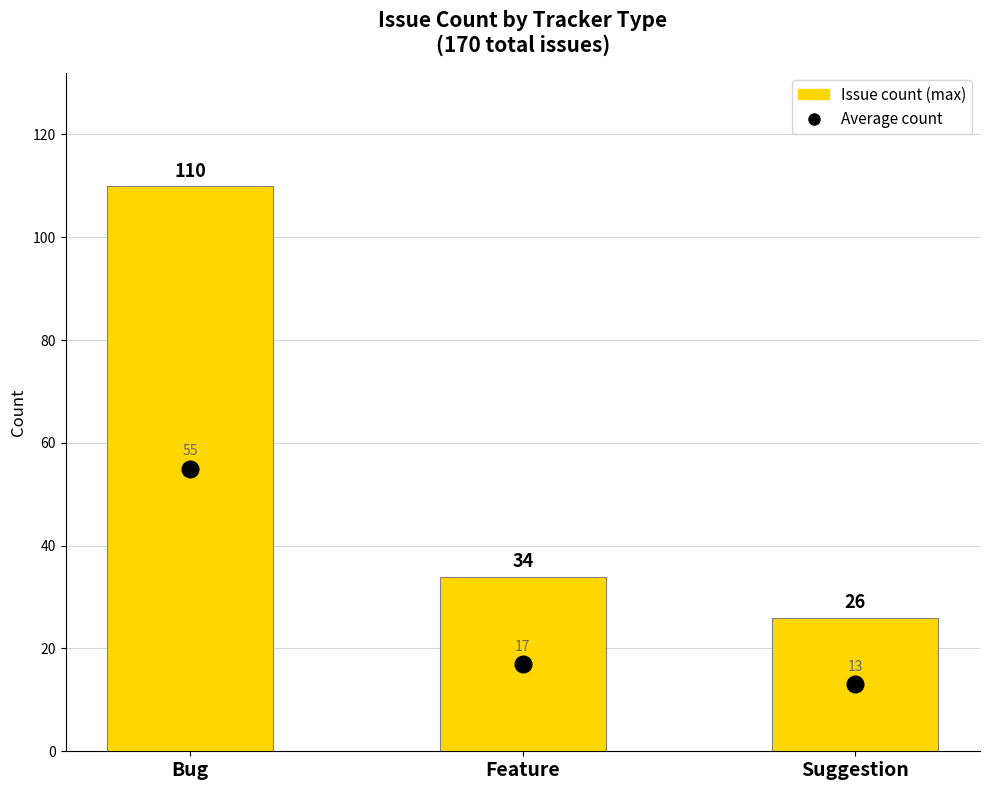

Reading left to right, transcribe all the data shown in this chart.

110	34	26